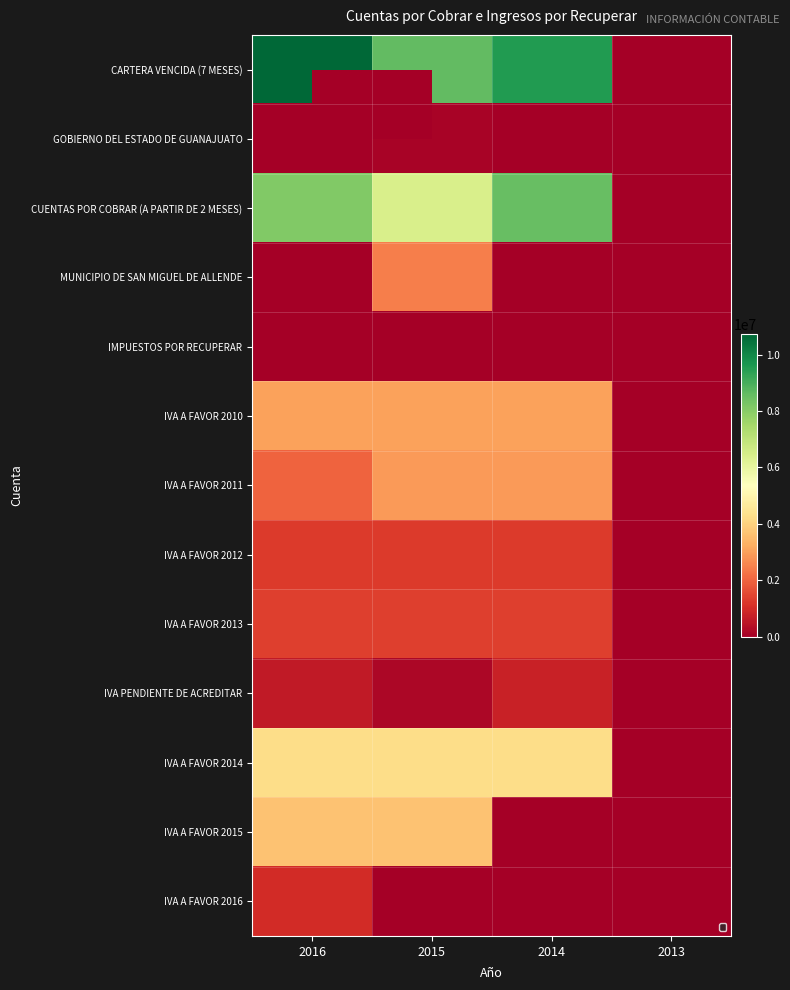

At 2014, list the series in order from smallest to largest.

GOBIERNO DEL ESTADO DE GUANAJUATO, MUNICIPIO DE SAN MIGUEL DE ALLENDE, IVA A FAVOR 2015, IVA A FAVOR 2016, IMPUESTOS POR RECUPERAR, IVA PENDIENTE DE ACREDITAR, IVA A FAVOR 2012, IVA A FAVOR 2013, IVA A FAVOR 2011, IVA A FAVOR 2010, IVA A FAVOR 2014, CUENTAS POR COBRAR (A PARTIR DE 2 MESES), CARTERA VENCIDA (7 MESES)